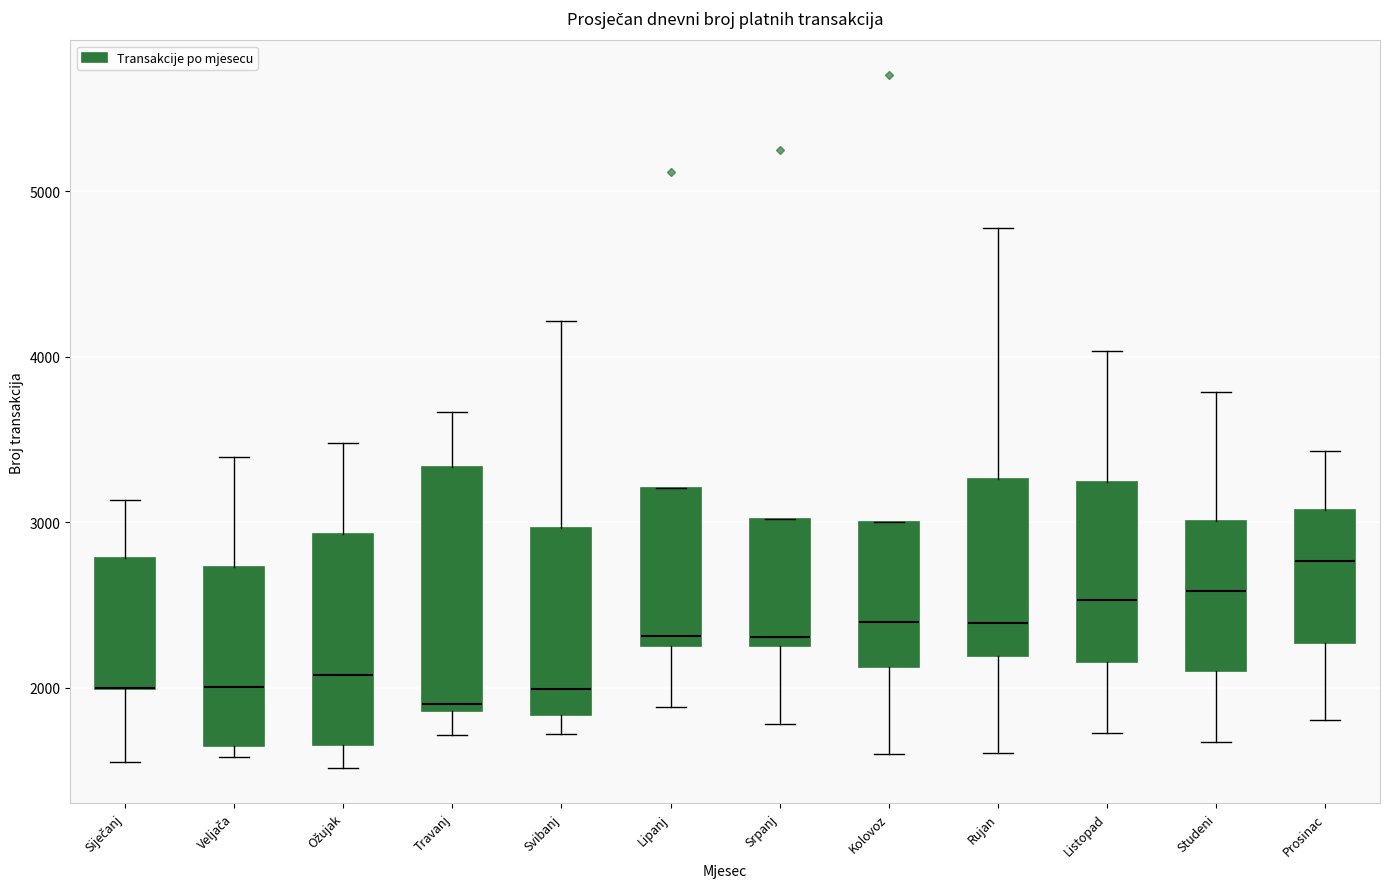

Which box is the tallest, from its lower edge to its upper edge?

Travanj